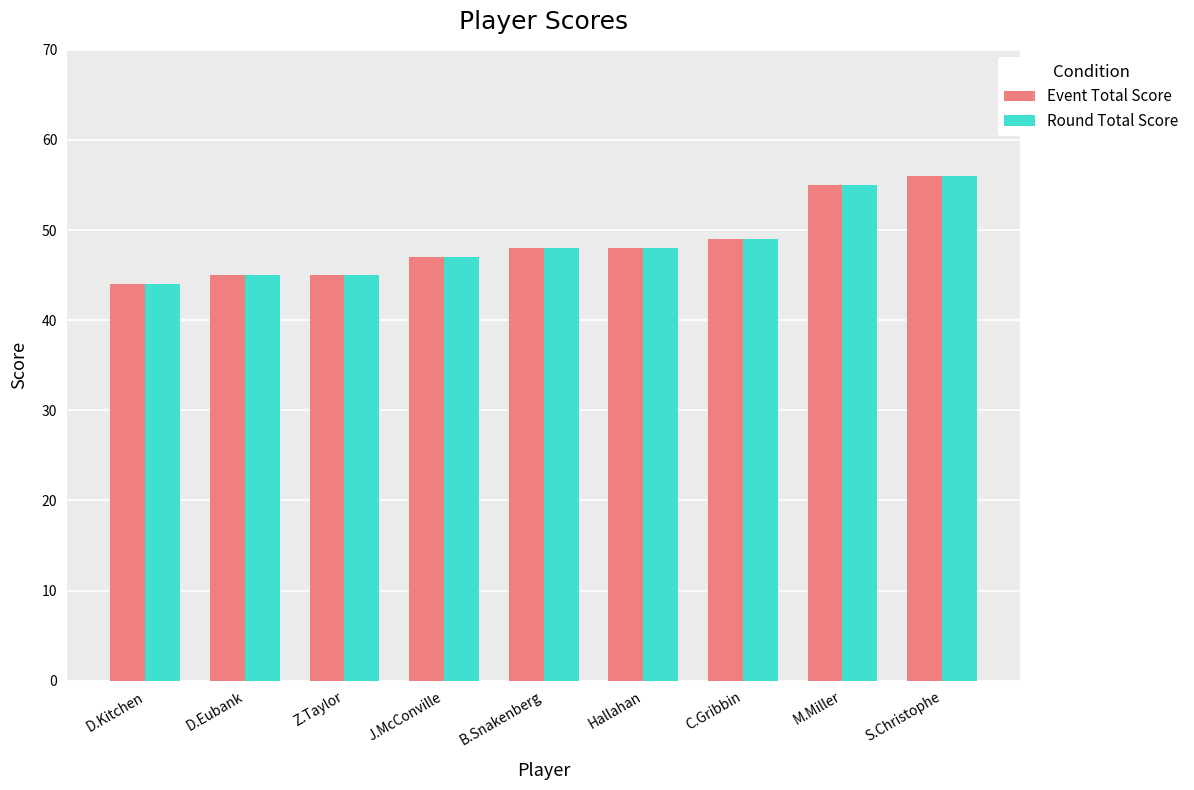

Read the Round Total Score value at Hallahan.

48